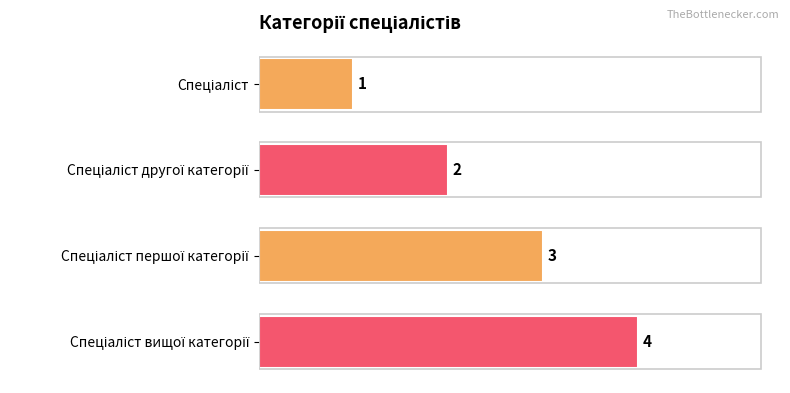

Approximately how many times larger is the value at Спеціаліст вищої категорії compared to Спеціаліст?

4.0